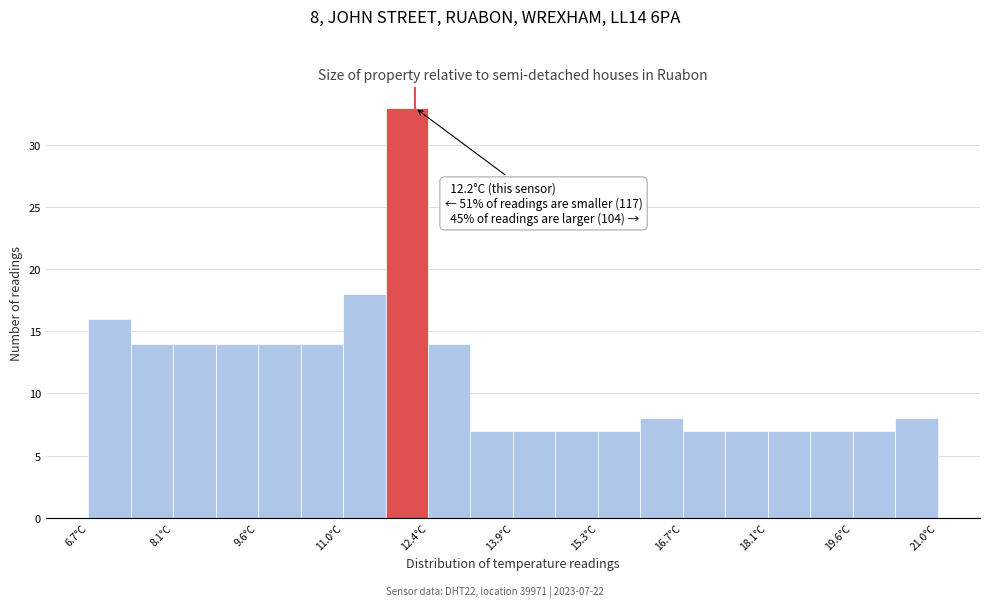

Read against the x-axis, roughly where is the centre of the tallest bar?

12.0